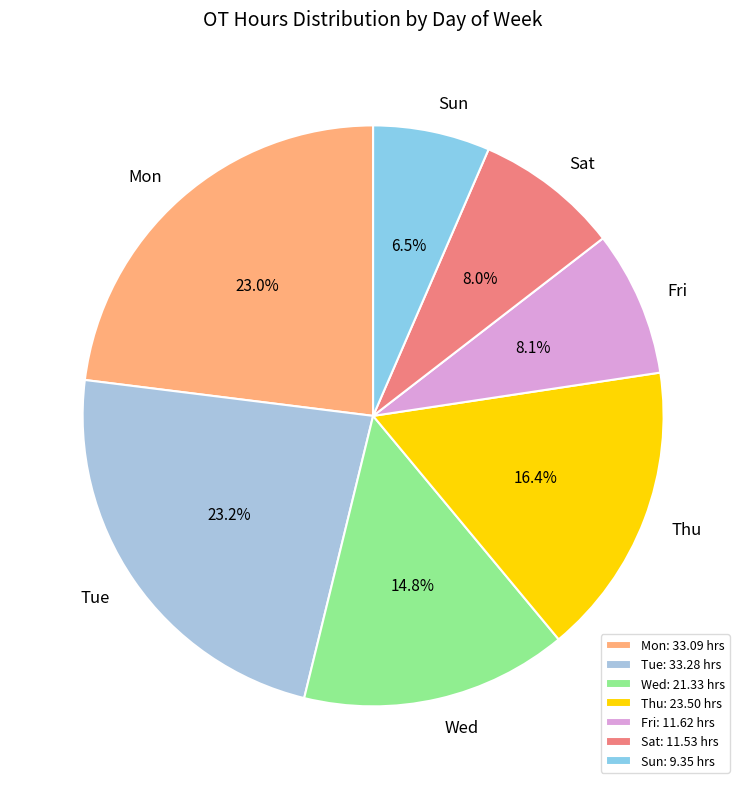

What percentage is NOT represented by Wed?

85.2%